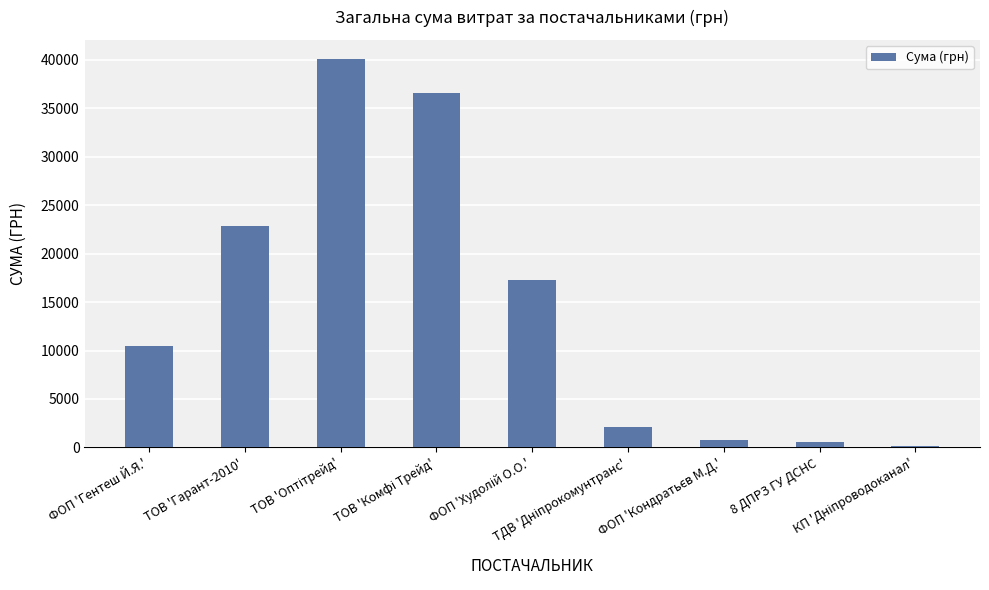

What is the difference between the second highest and minimum values?

36398.0